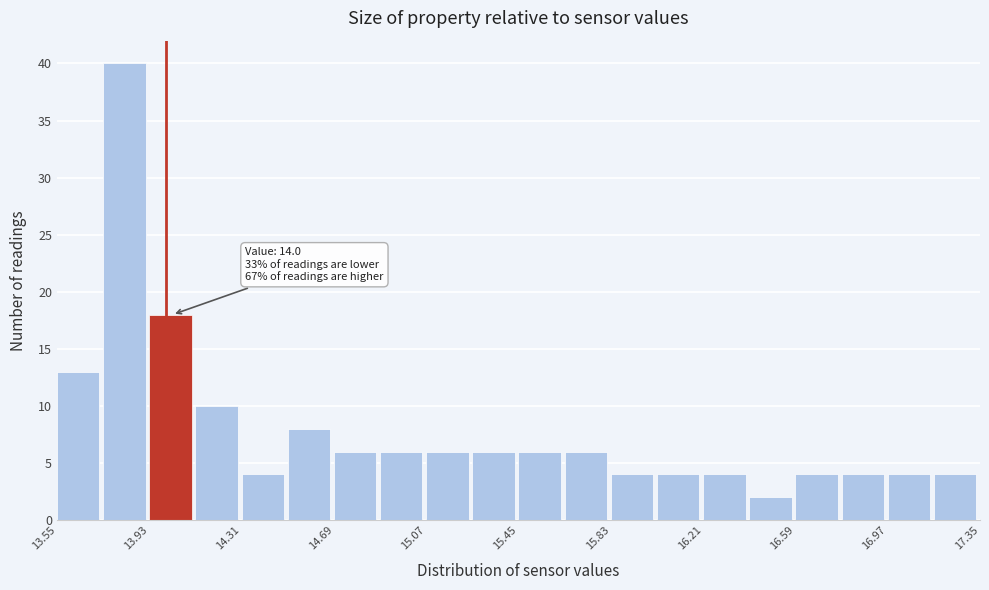

Around what value on the x-axis is the tallest bar? Give the approximate position of its centre, as read against the axis.

13.85